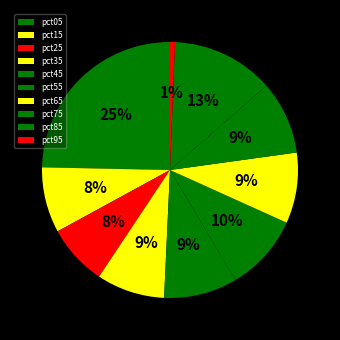

How many slices are in this pie chart?

10